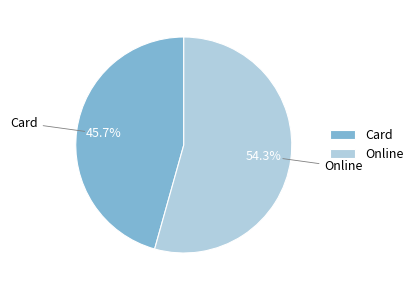

What percentage do Online and Card together represent?

100.0%